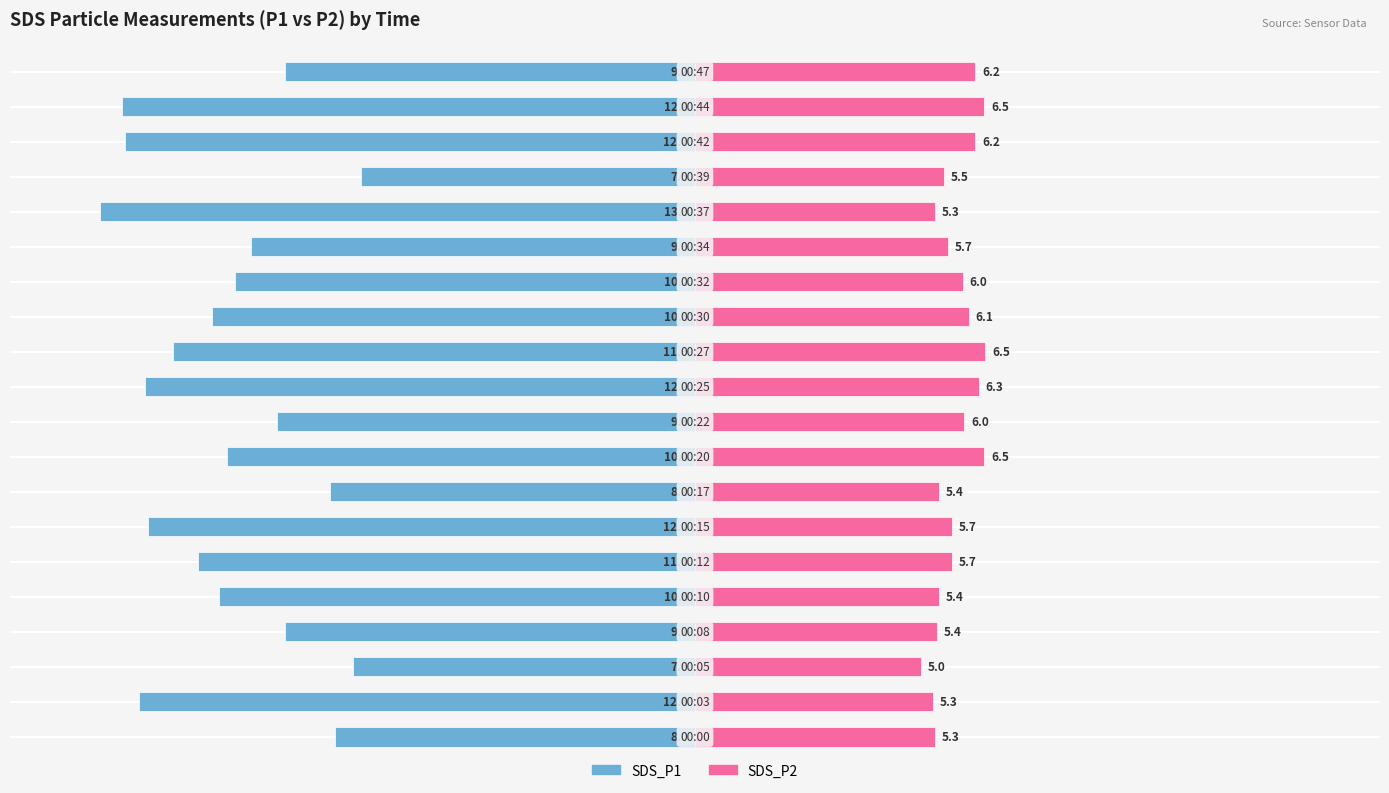

At −20, list the series in order from largest to smallest.

SDS_P2, SDS_P1